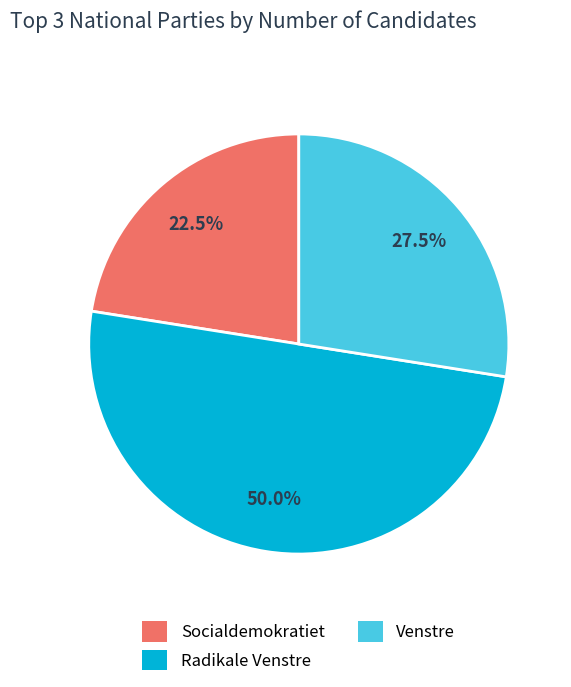

Does Socialdemokratiet account for over 50% of the chart?

No